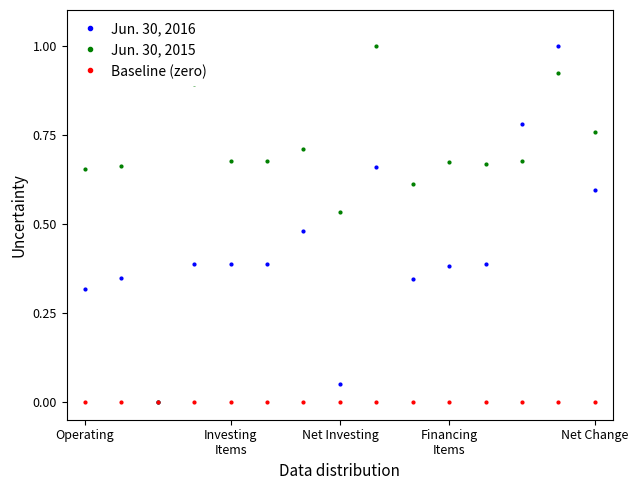

What is the greatest value displayed?

1.0